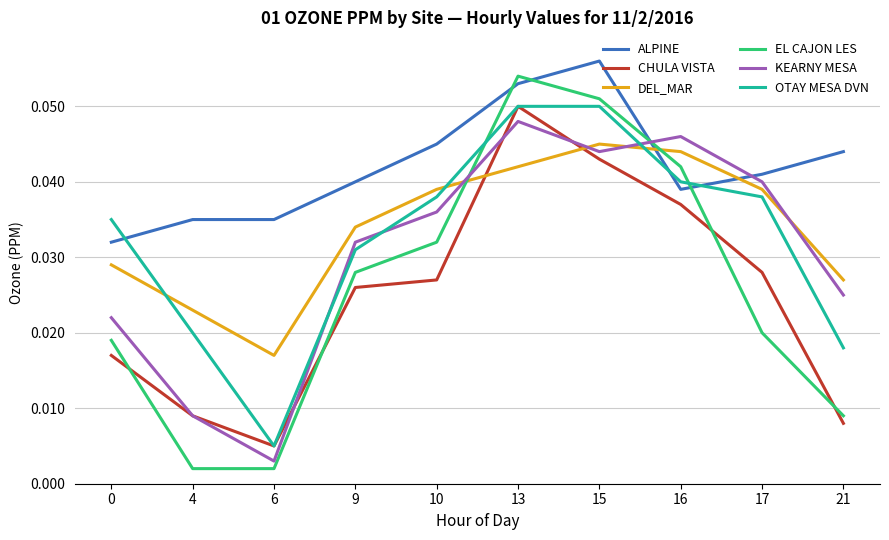

At which category does CHULA VISTA reach its first local peak?

13